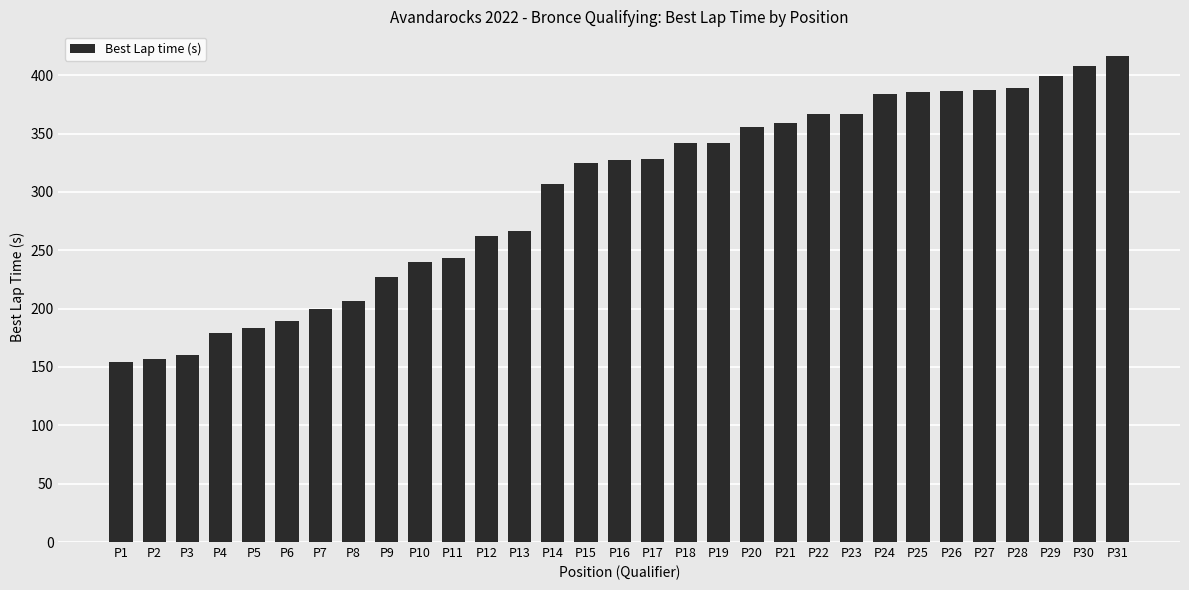

What is the value of the 6th bar from the left?

189.4